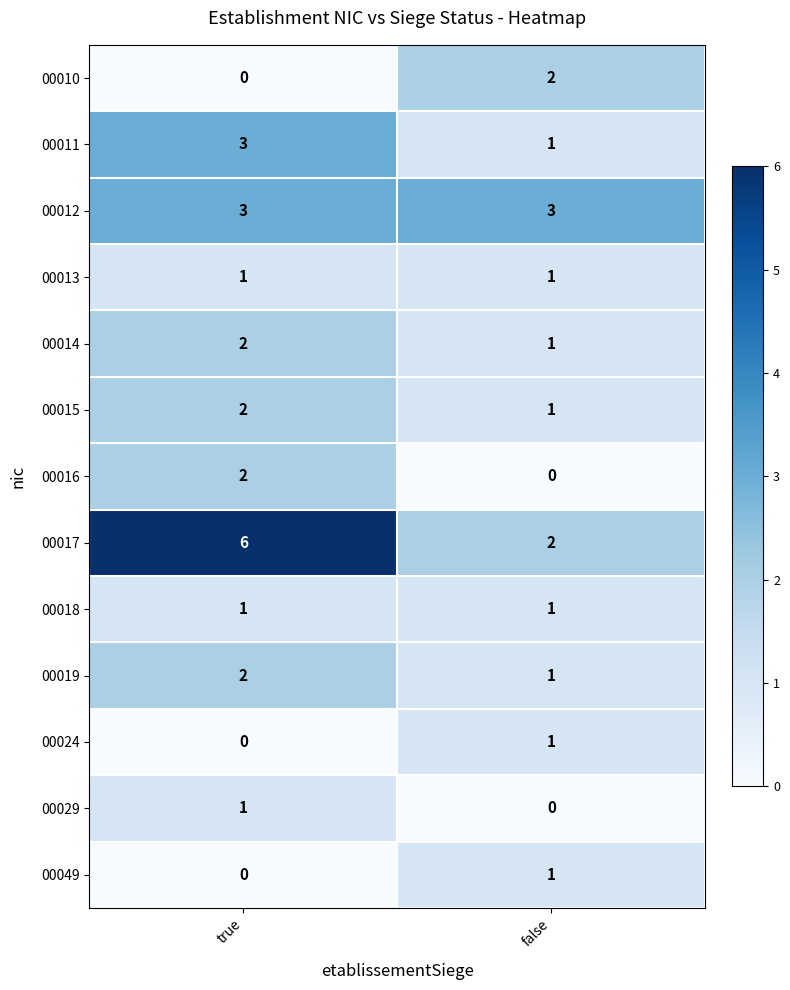

What is the sum of the 00011 values at true and false?

4